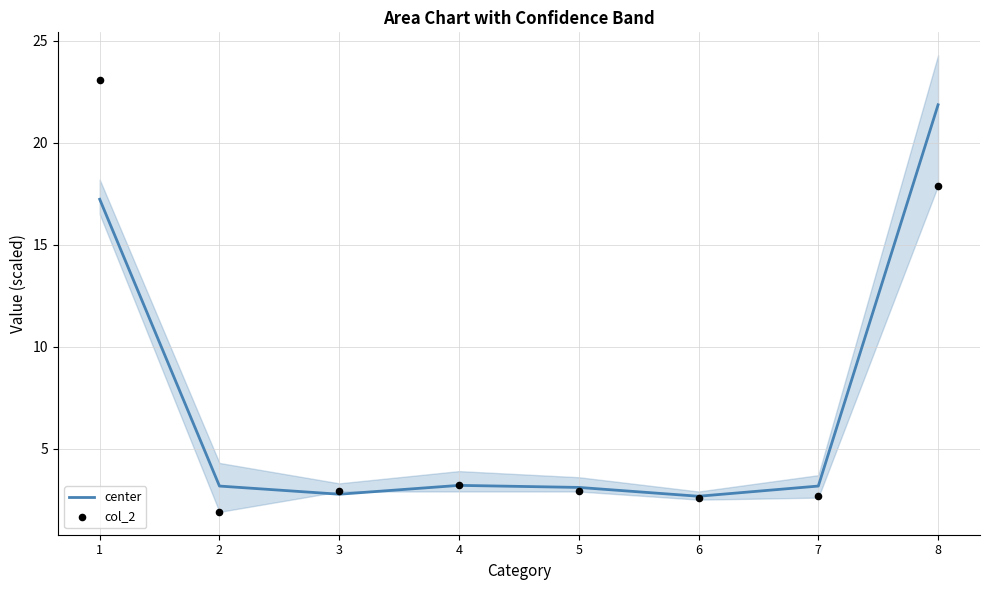

Is the value of col_2 at 5 greater than the value of center at 5?

No